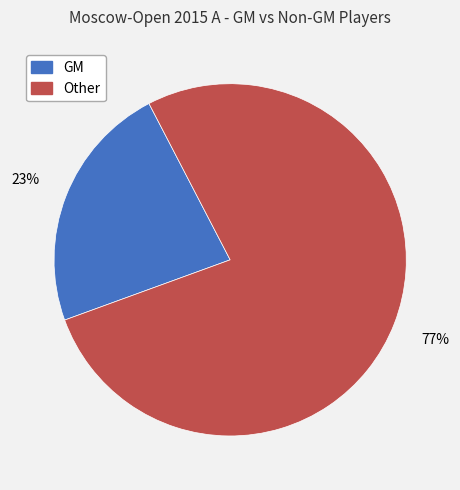

To the nearest percent, what is the combined percentage of Other and GM?

100%